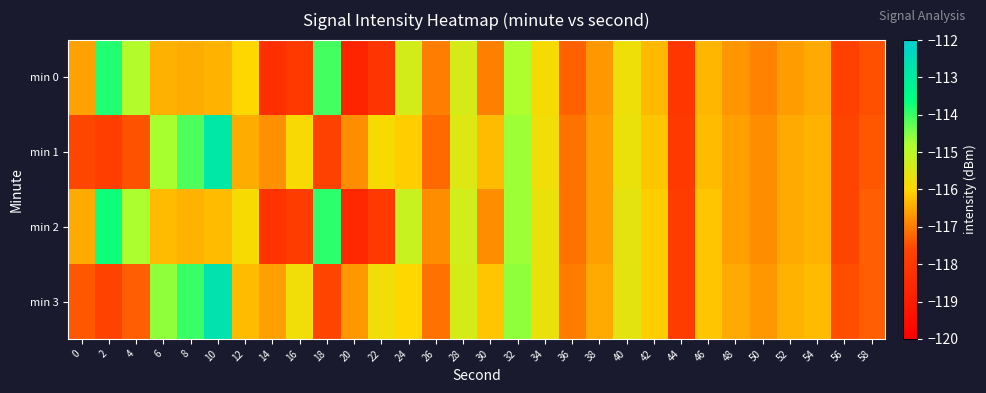

Rank the series by their maximum value, from lowest to highest.

min 0, min 2, min 1, min 3